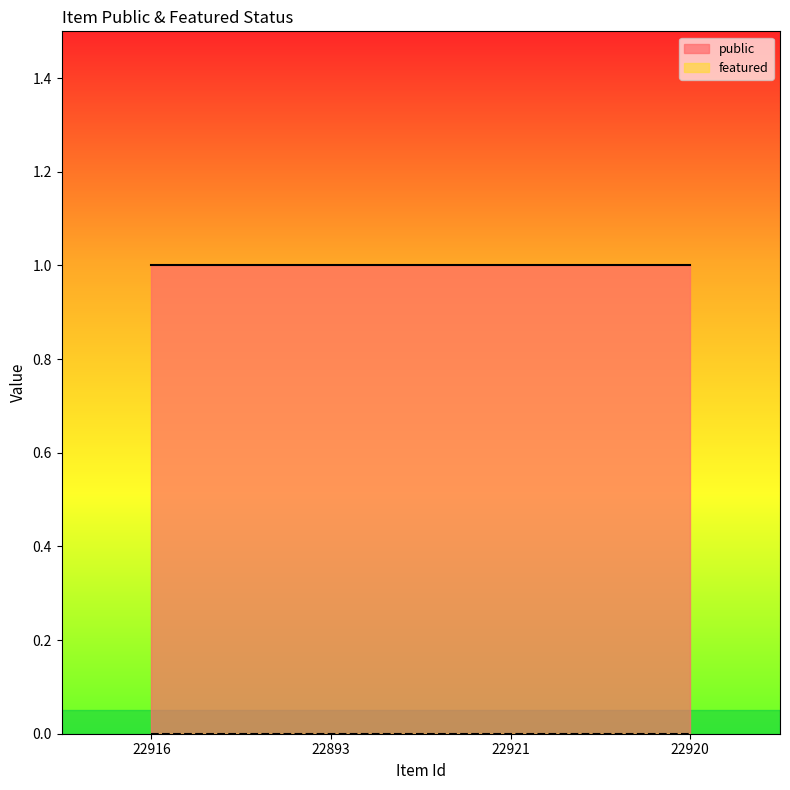

True or false: public has more than 0 interior local peaks.

False